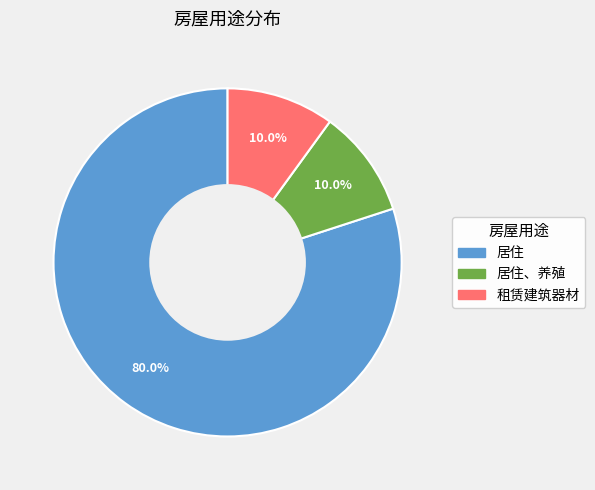

Is there a majority slice in this chart?

Yes